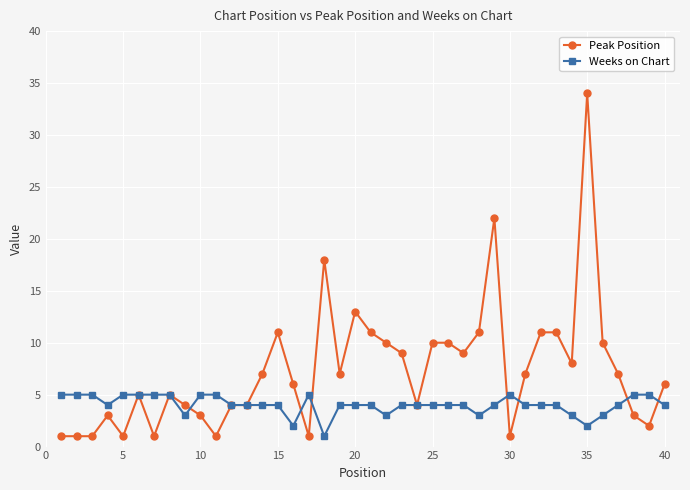

List the series in order of their peak value, lowest first.

Weeks on Chart, Peak Position